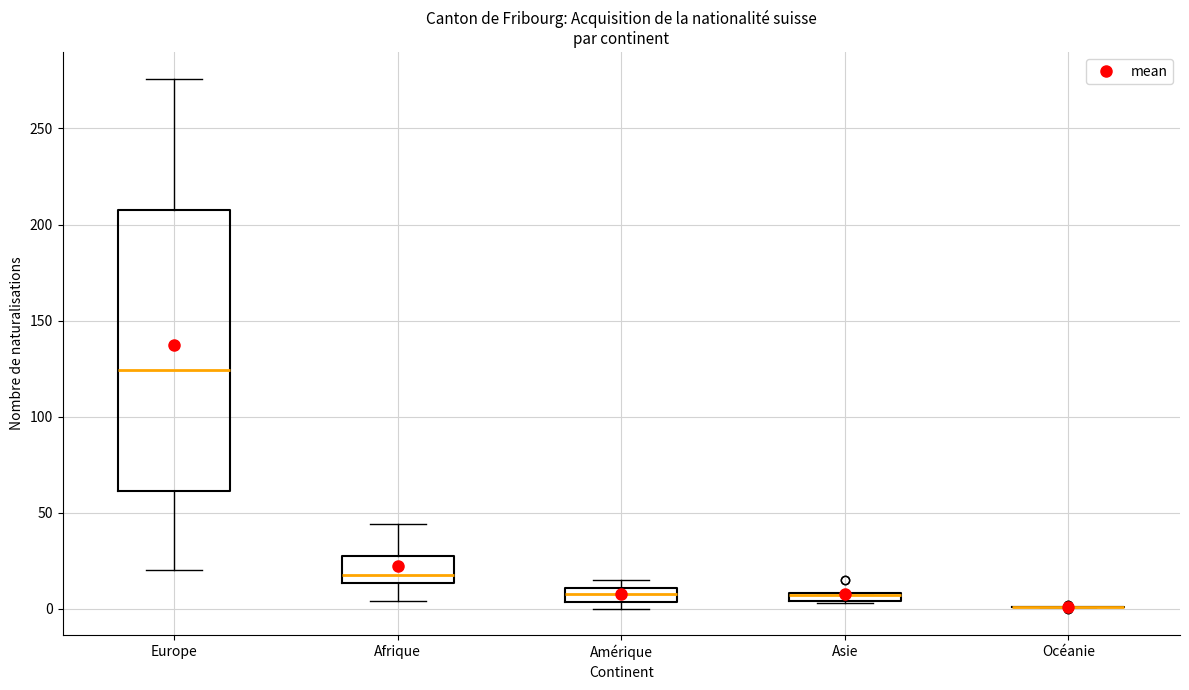

Where does the median line of the box for Afrique sit on the y-axis? The values are not printed on the chart, so give them approximately, as read against the axis.

20